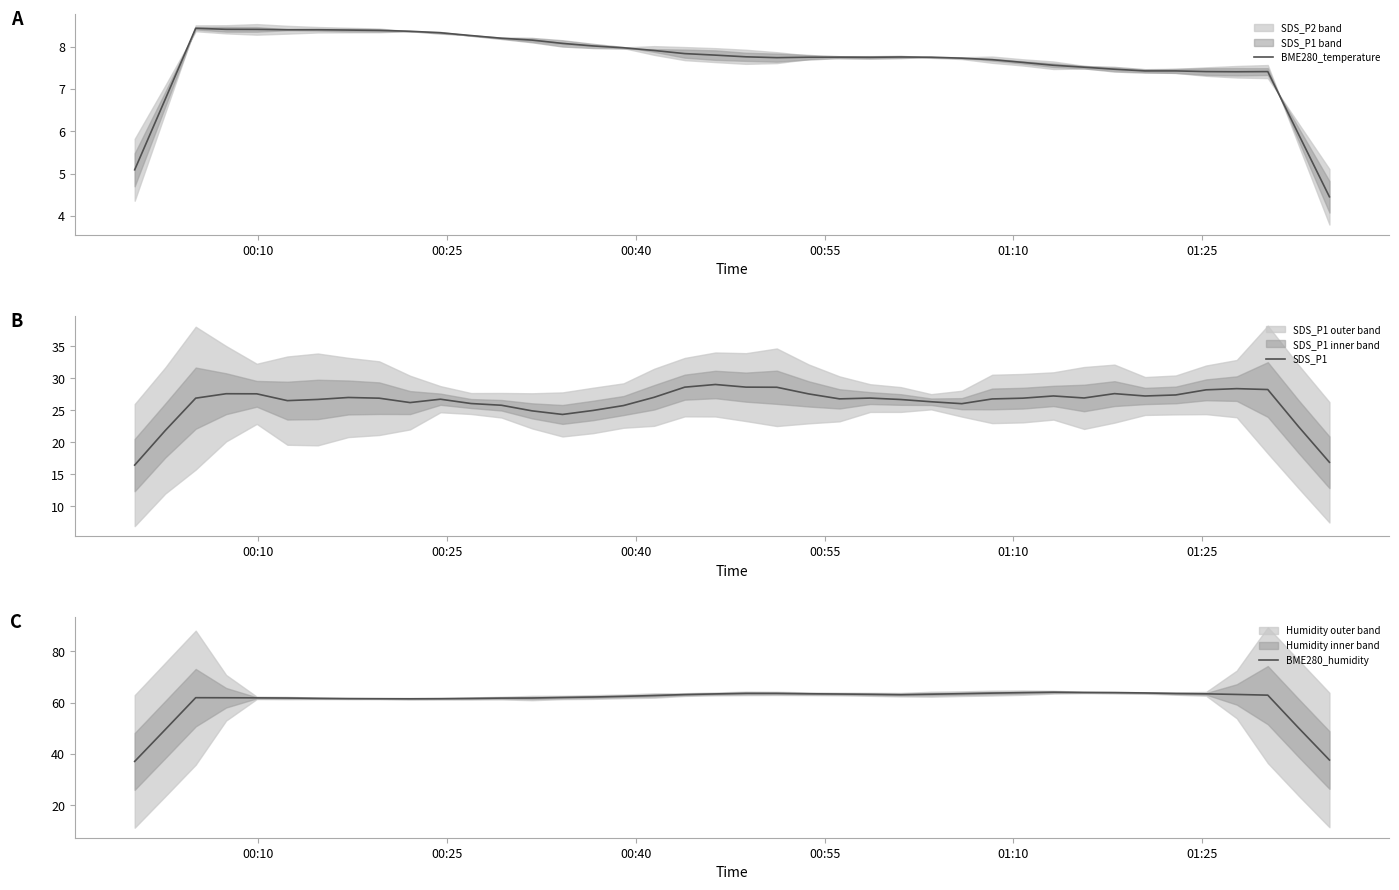

At which label is SDS_P1 closest to 22?

00:25